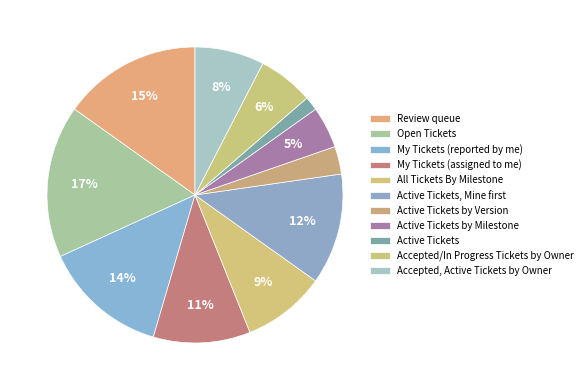

Count the number of slices in the pie.

11